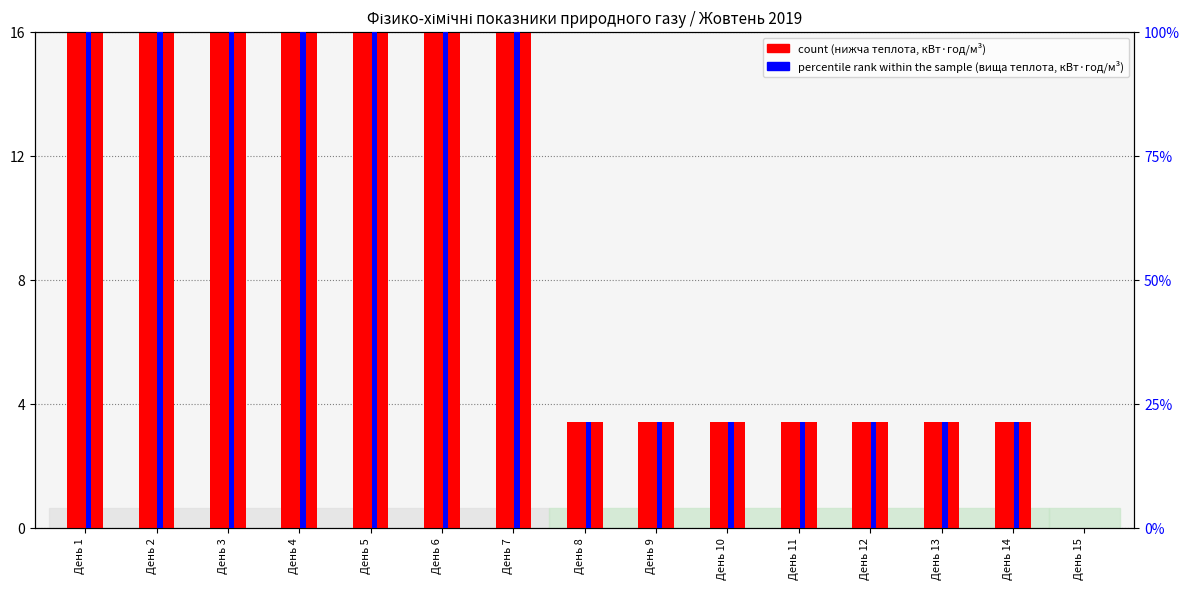

Which series has the largest total across all categories?

count